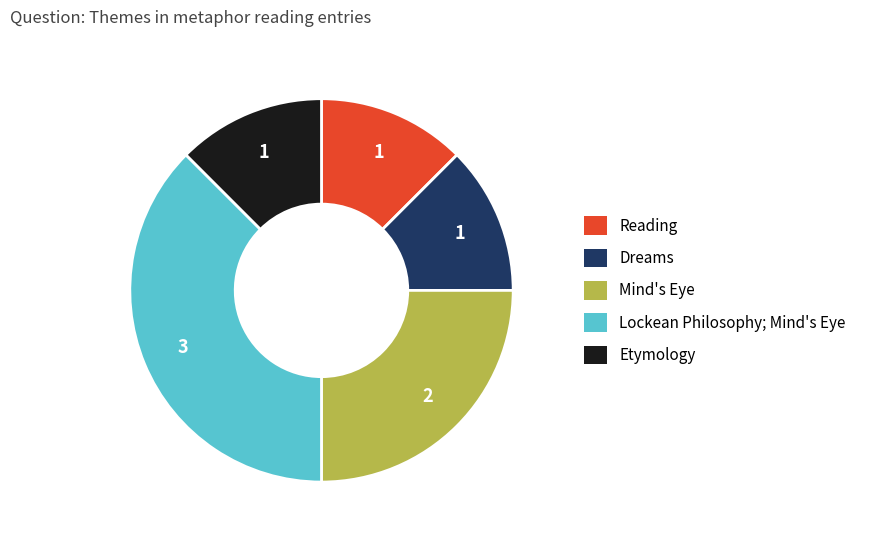

What is the ratio of the value at Reading to the value at Dreams?

1.0